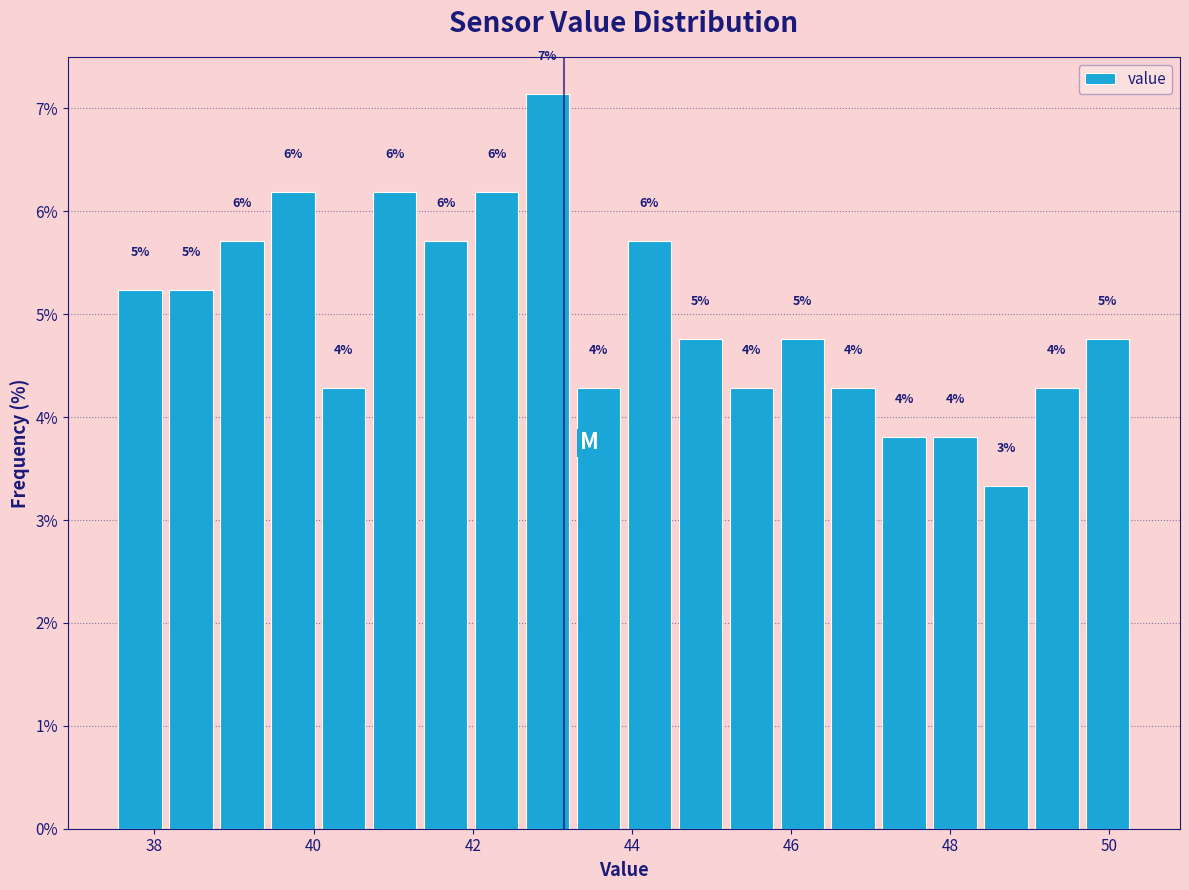

Around what value on the x-axis is the tallest bar? Give the approximate position of its centre, as read against the axis.

43.0